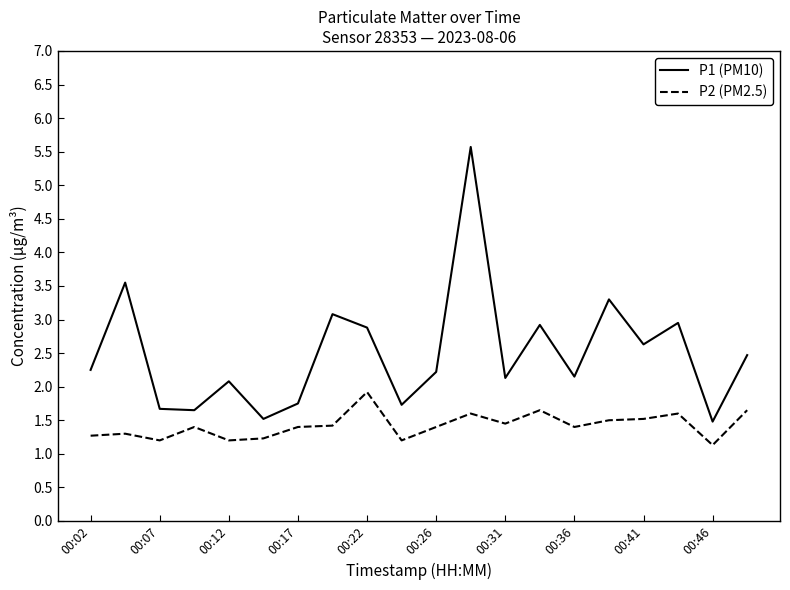

List the series in order of their overall mean, lowest first.

P2 (PM2.5), P1 (PM10)